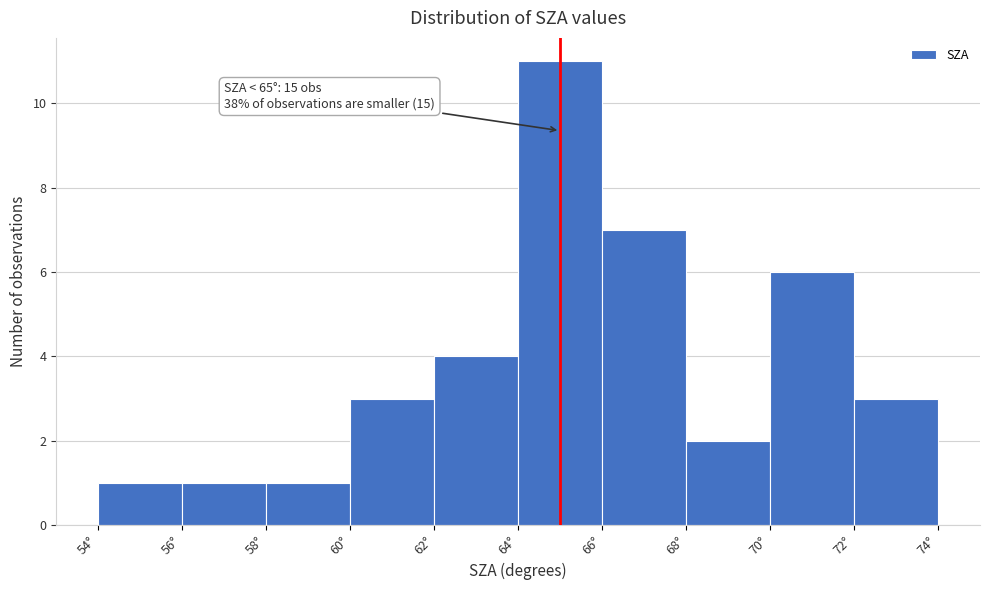

Which range on the x-axis has the tallest bar?

64 to 66